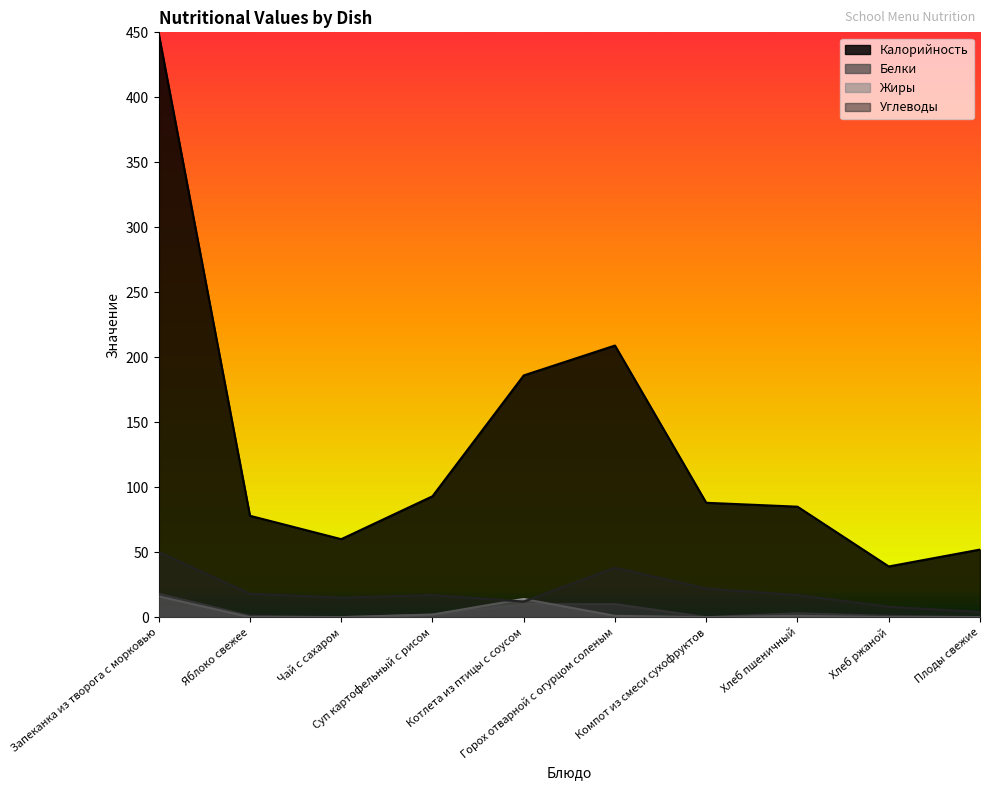

Which series has the widest spread of values?

Калорийность